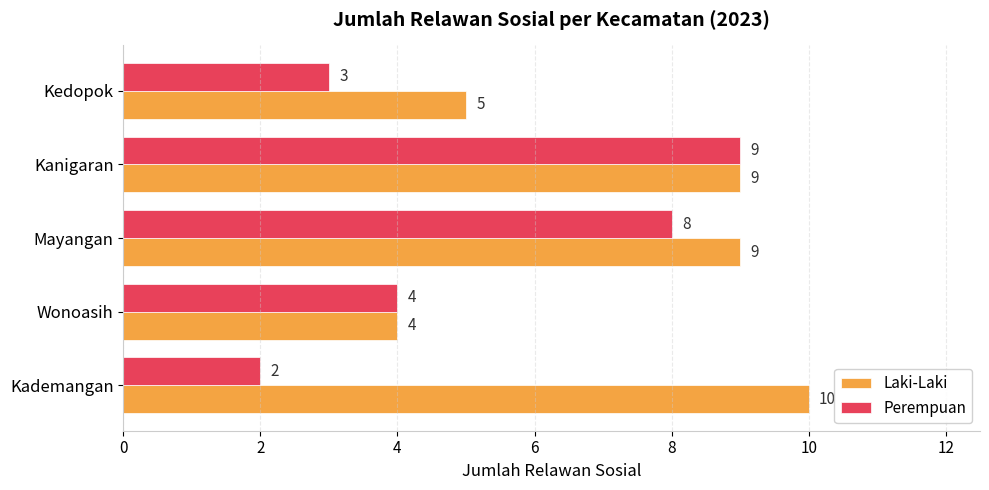

Which series has the largest total across all categories?

Laki-Laki